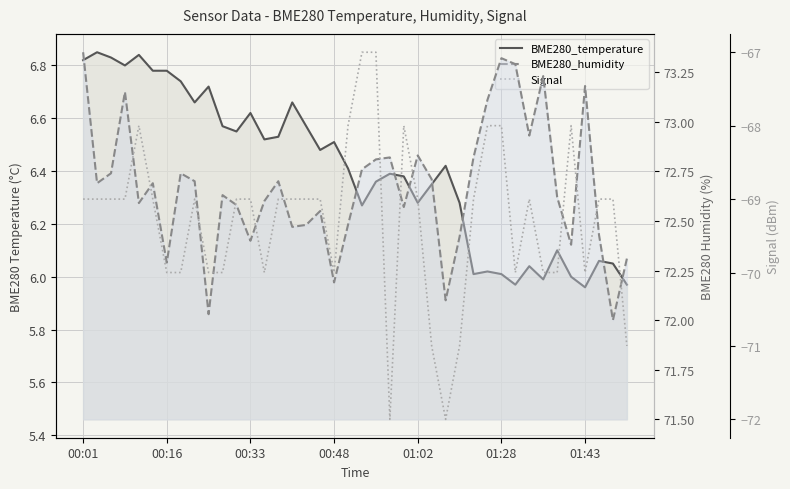

What is the label of the 6th point from the left?

01:28